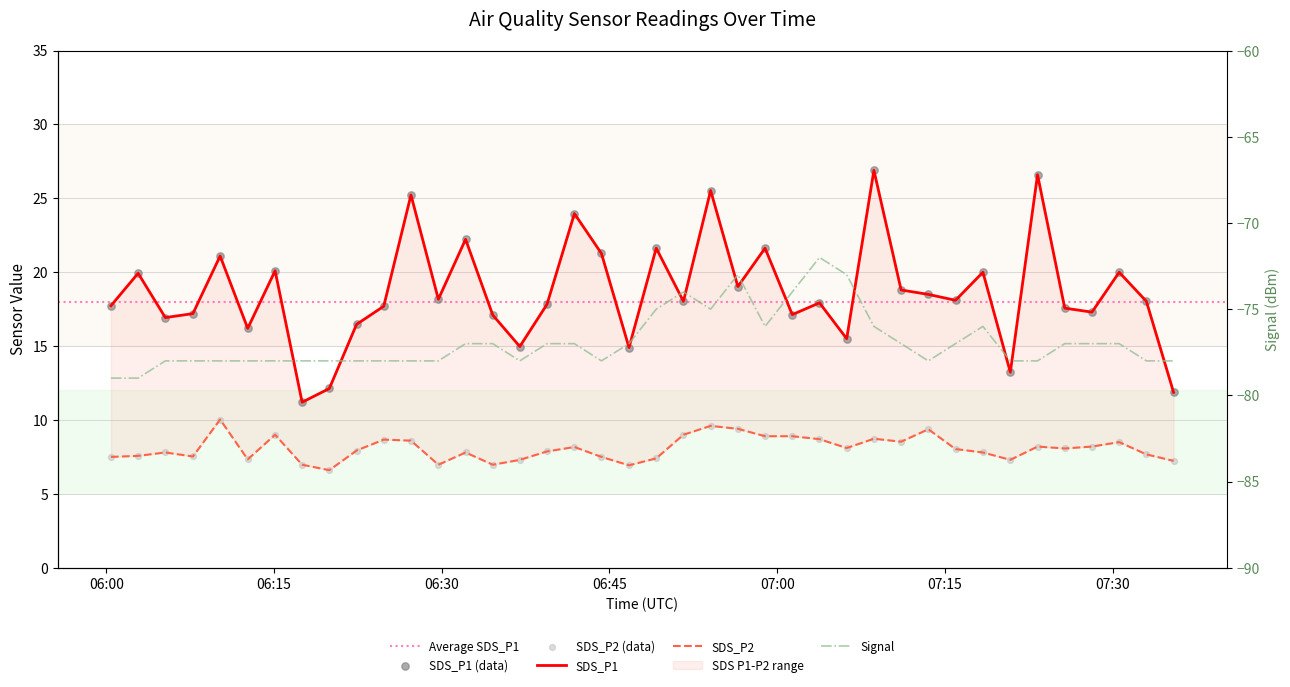

Which series has the largest total across all categories?

SDS_P1